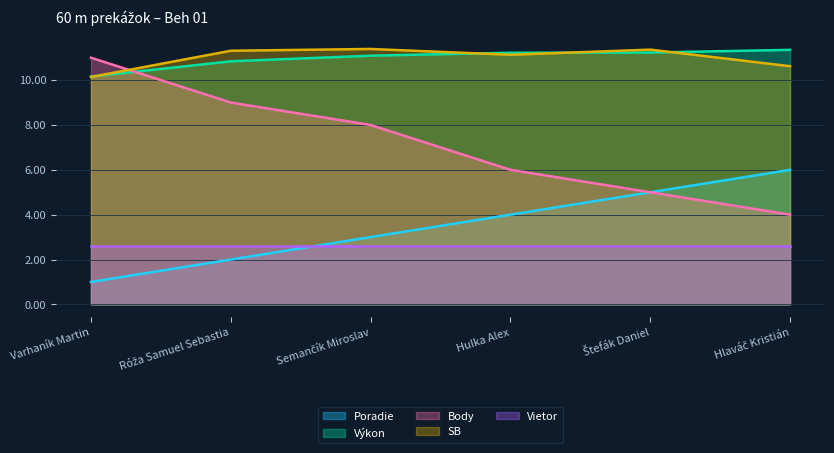

Where is the first local minimum for SB?

Hulka Alex